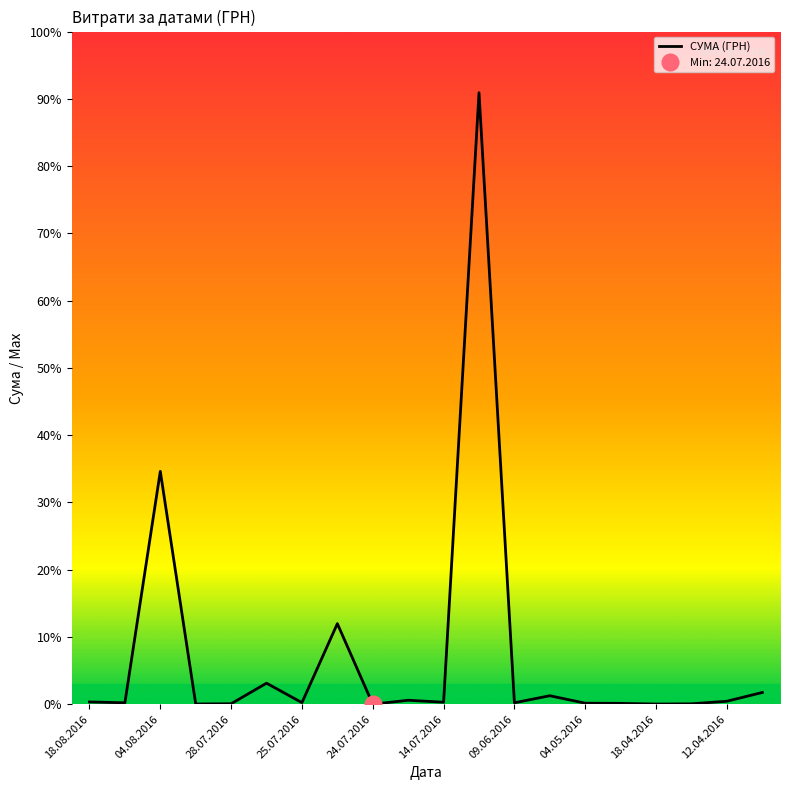

What is the label of the 11th point from the left?

14.07.2016